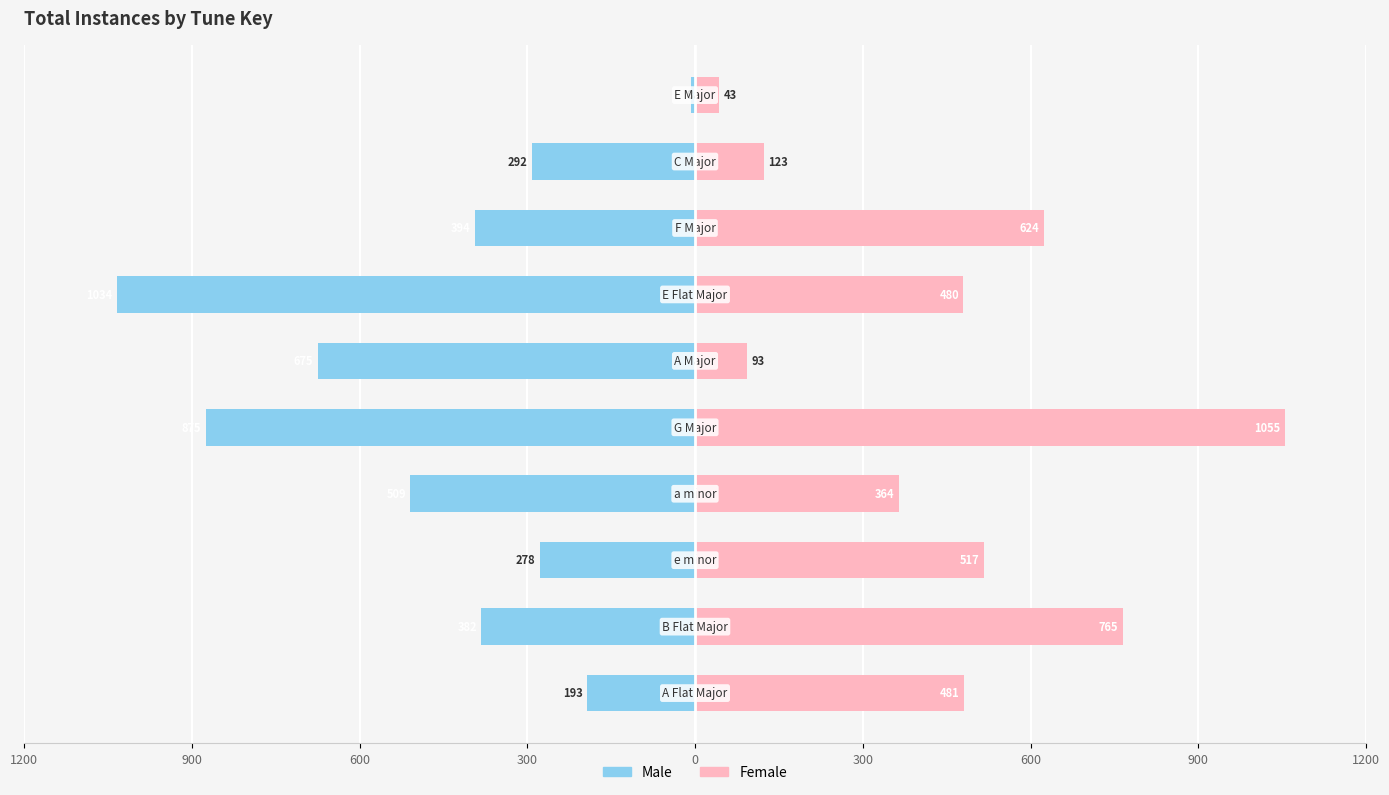

Is it true that Male equals -278 at 600?

True